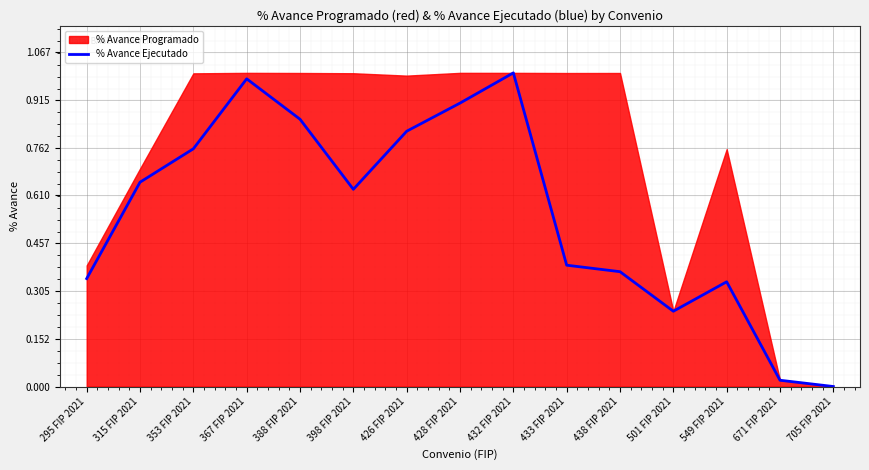

How many lines are shown in the chart?

1